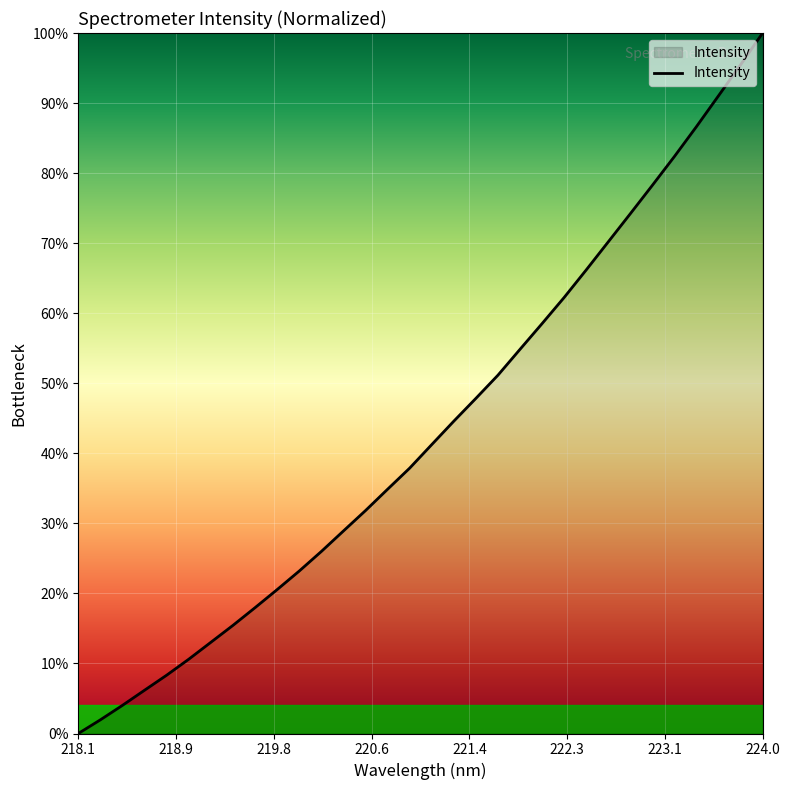

What is the difference between the maximum and minimum values?

100.0